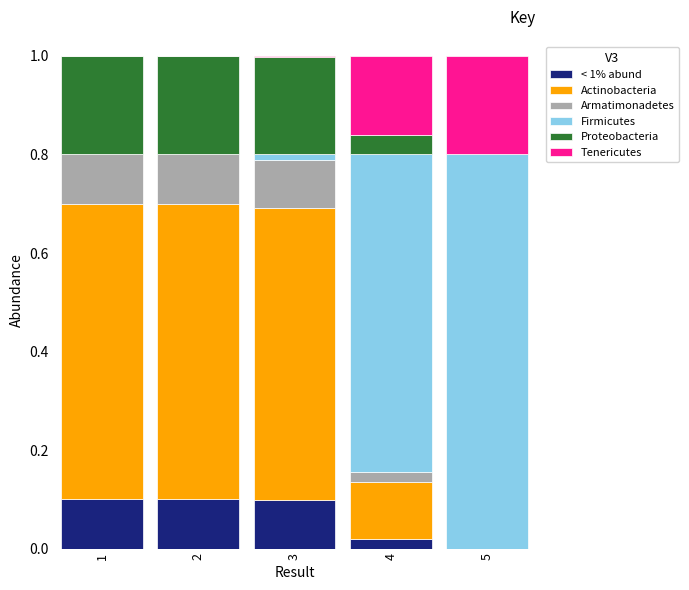

What is the sum of all < 1% abund values?

0.3